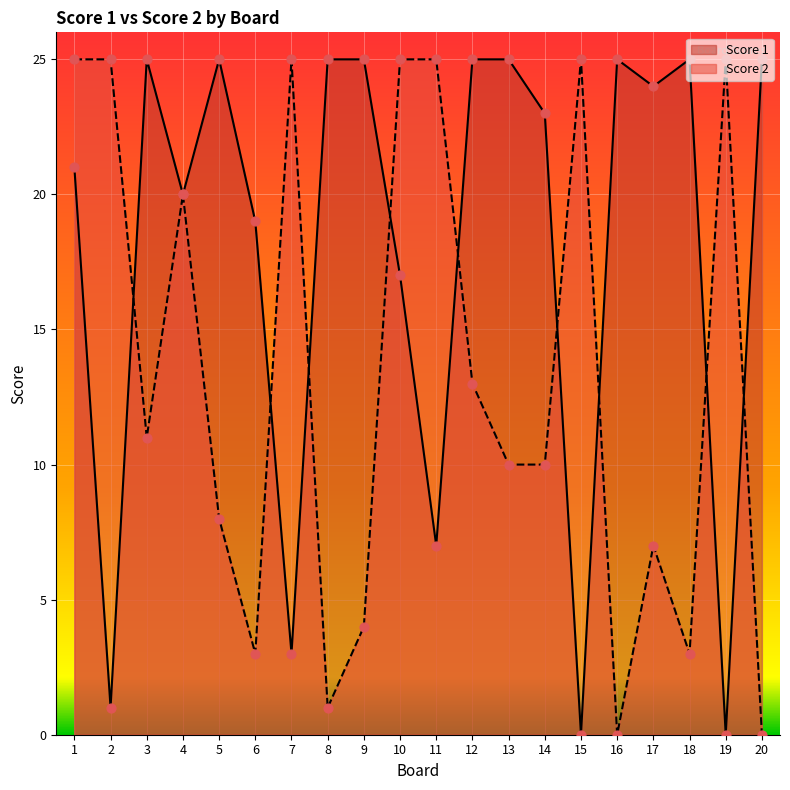

Which series contains the highest Y value?

Score 1